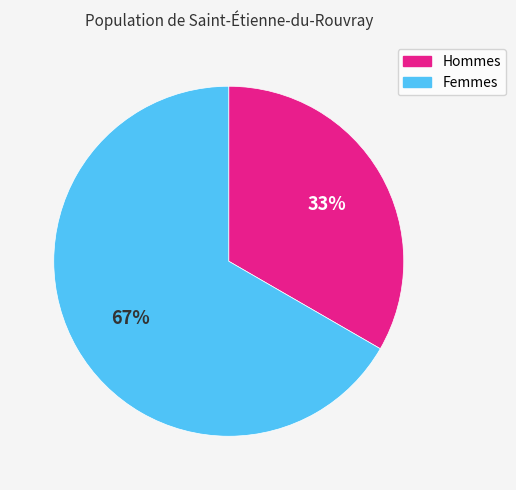

To the nearest percent, what is the average slice percentage?

50%